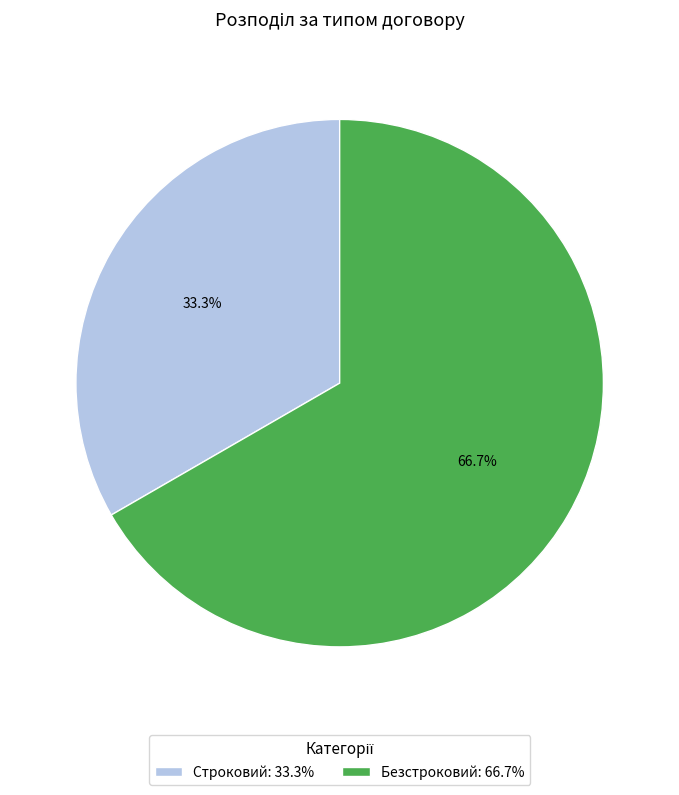

Which slice represents more than half of the pie?

Безстроковий